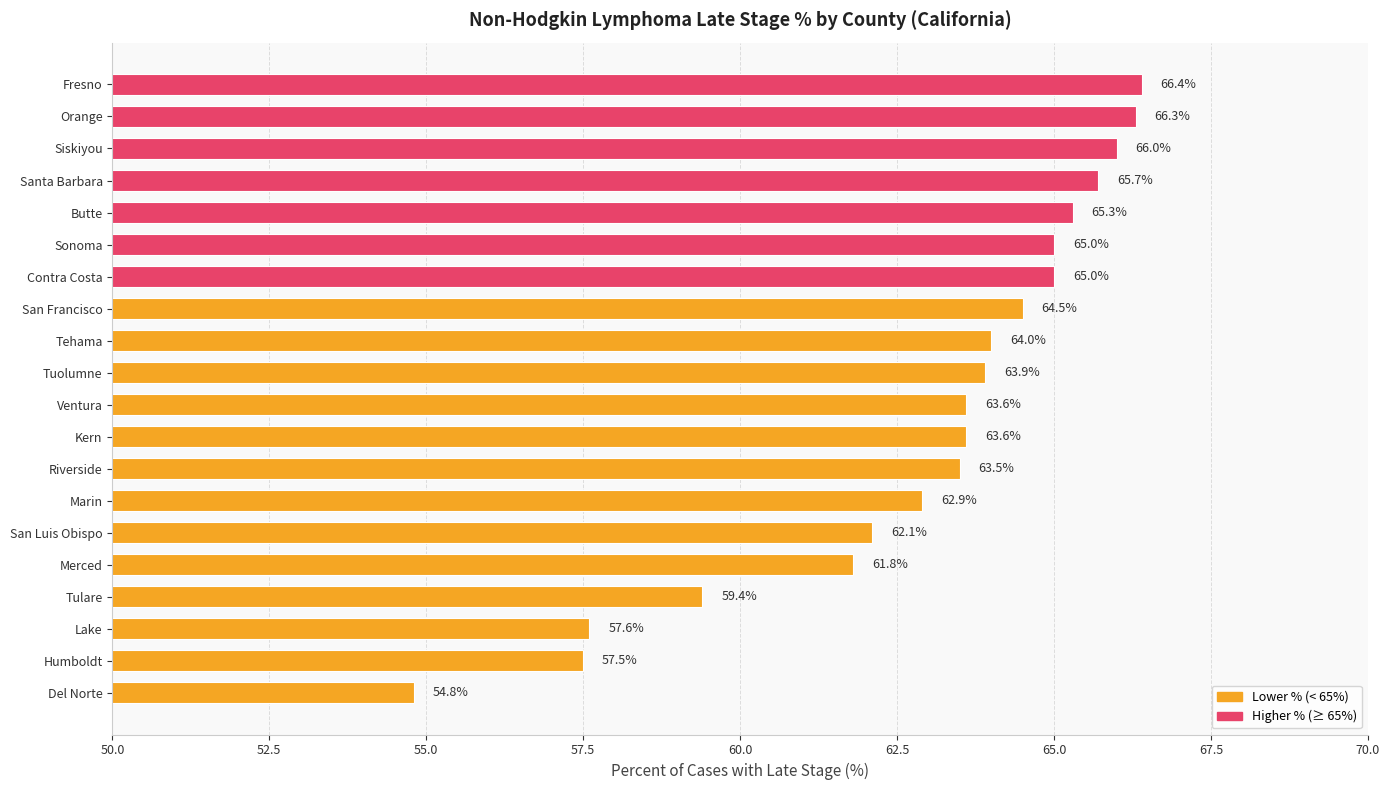

What is the change in value from Sonoma to Santa Barbara?

+0.7